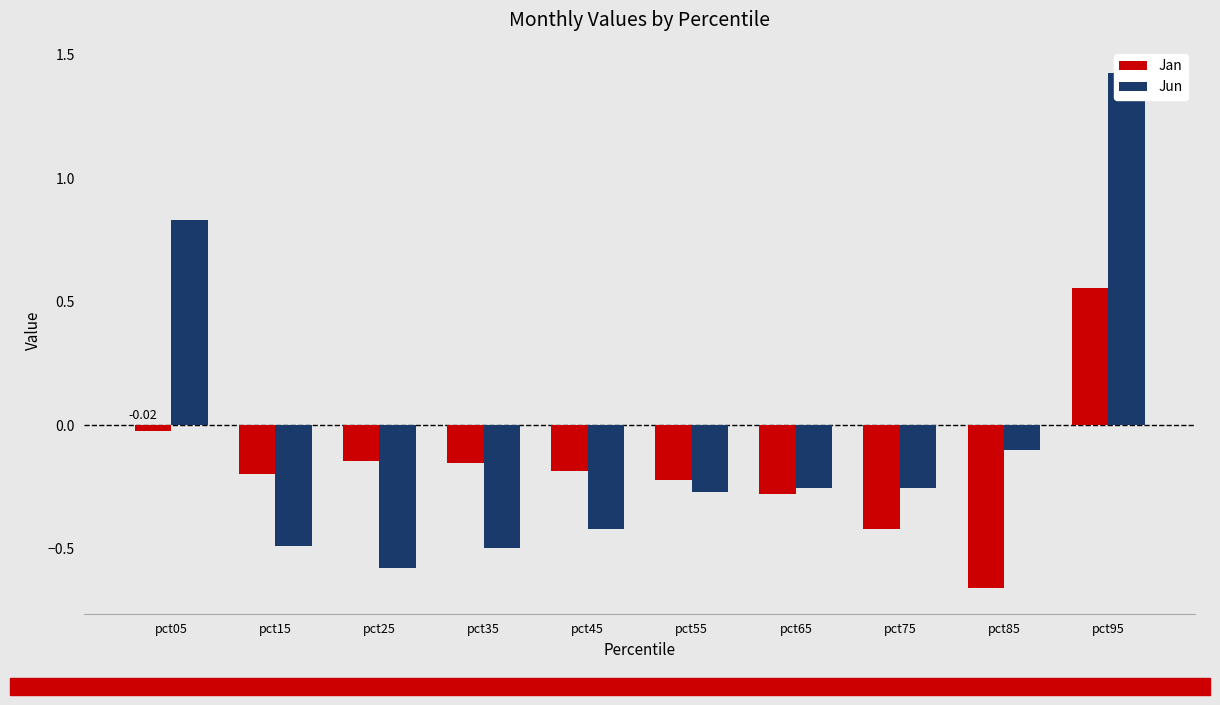

What is the difference between the maximum and minimum values in the Jan series?

1.2